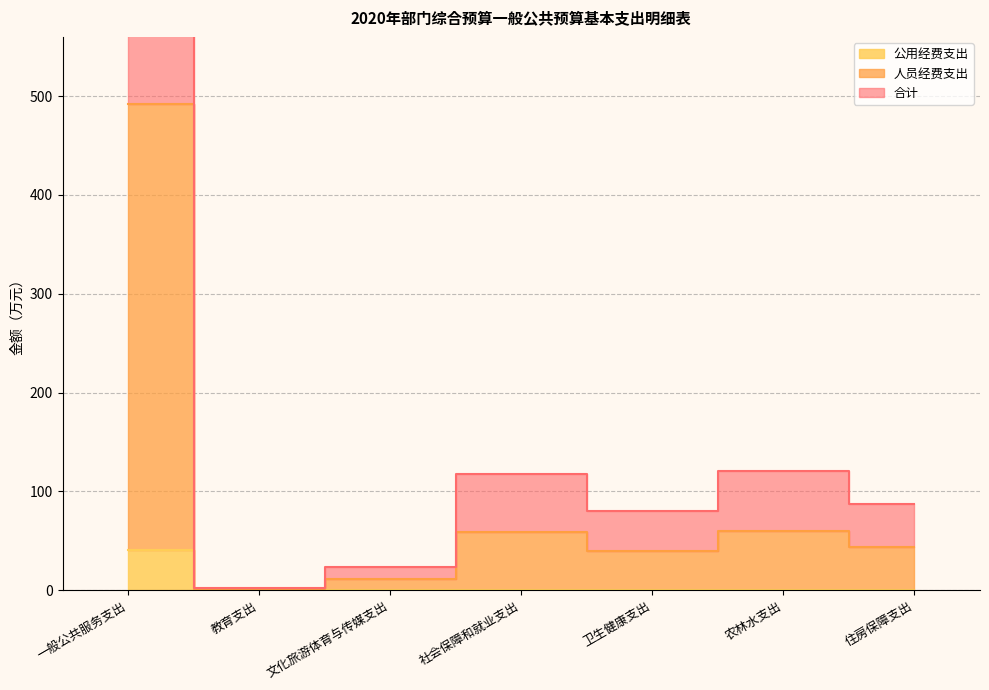

What is the maximum value shown in the chart?

983.7